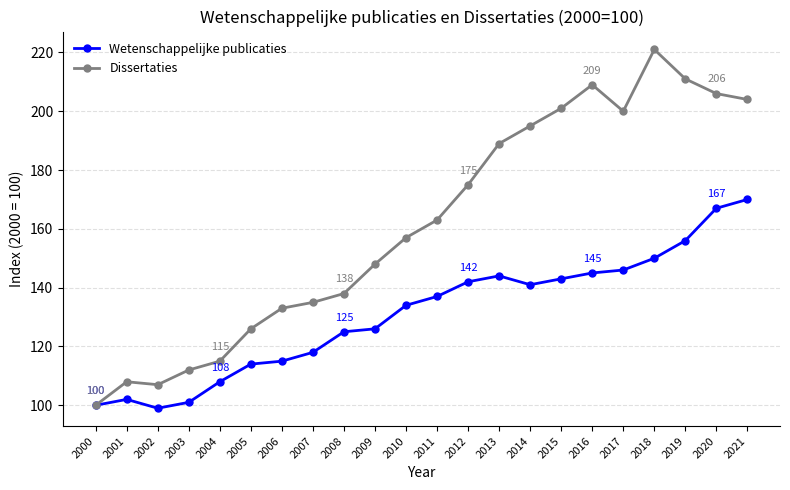

Which series changed the most between 2013 and 2019?

Dissertaties